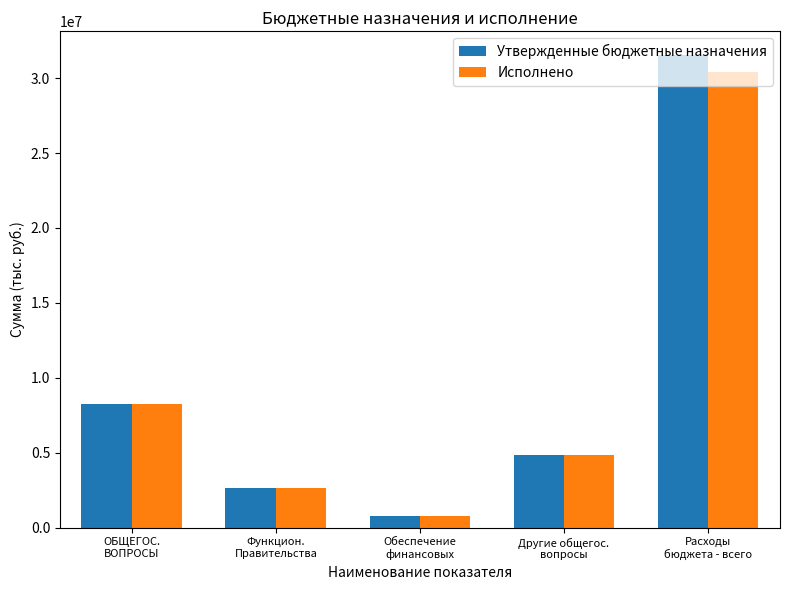

What is the maximum value shown in the chart?

31546956.5